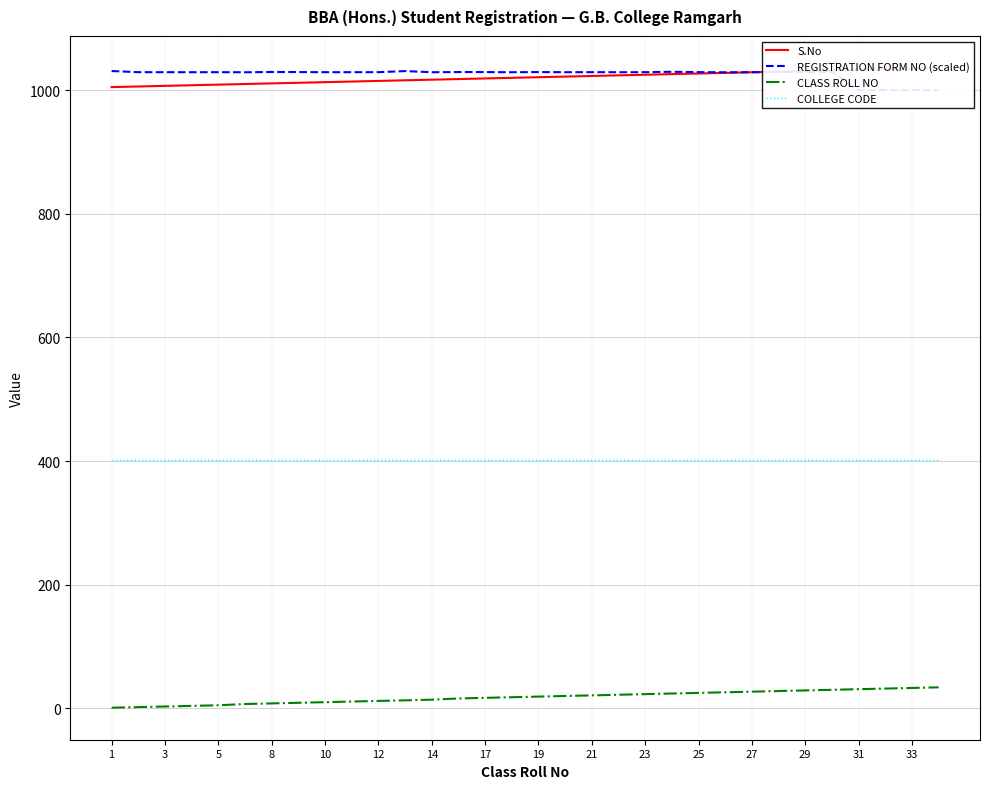

True or false: CLASS ROLL NO and COLLEGE CODE intersect in this chart.

False